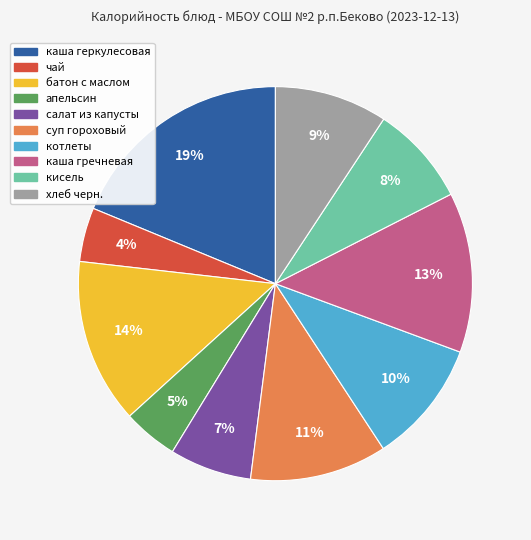

What is the largest slice in the pie chart?

каша геркулесовая